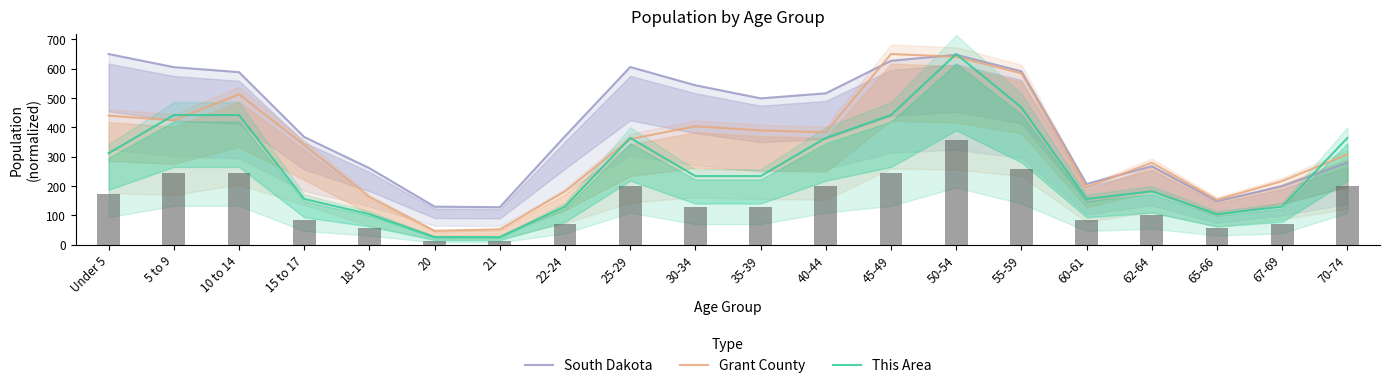

Which series has the widest spread of values?

This Area